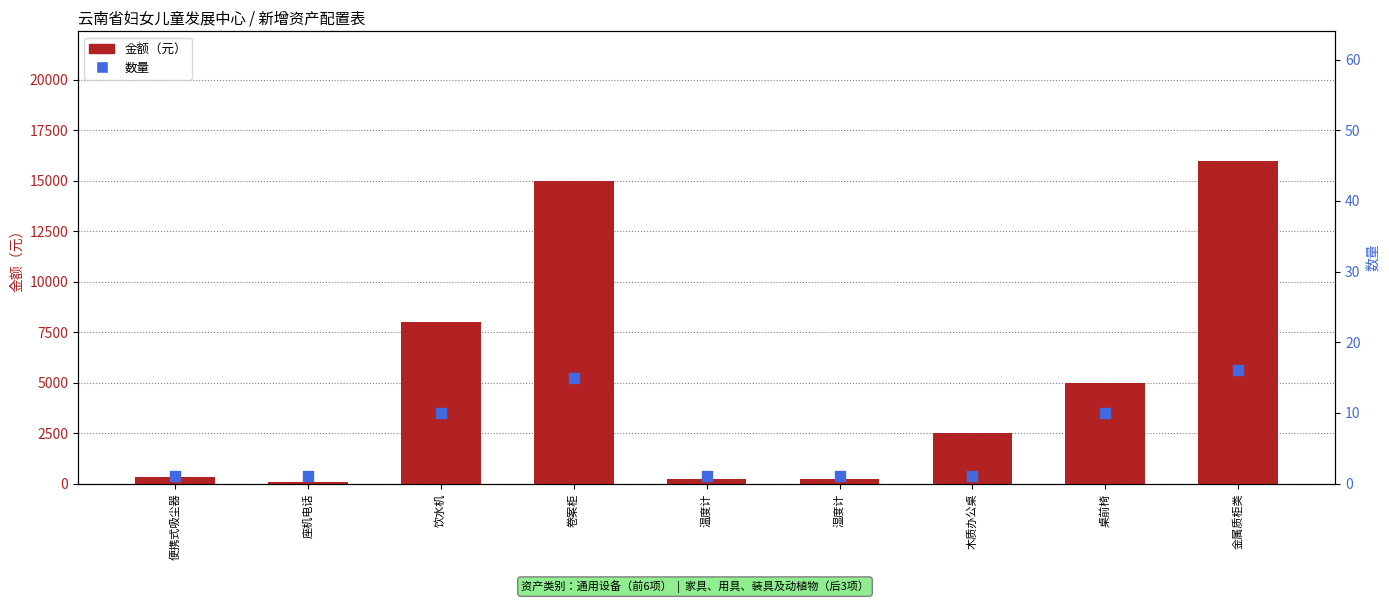

Which series contains the lowest Y value?

数量